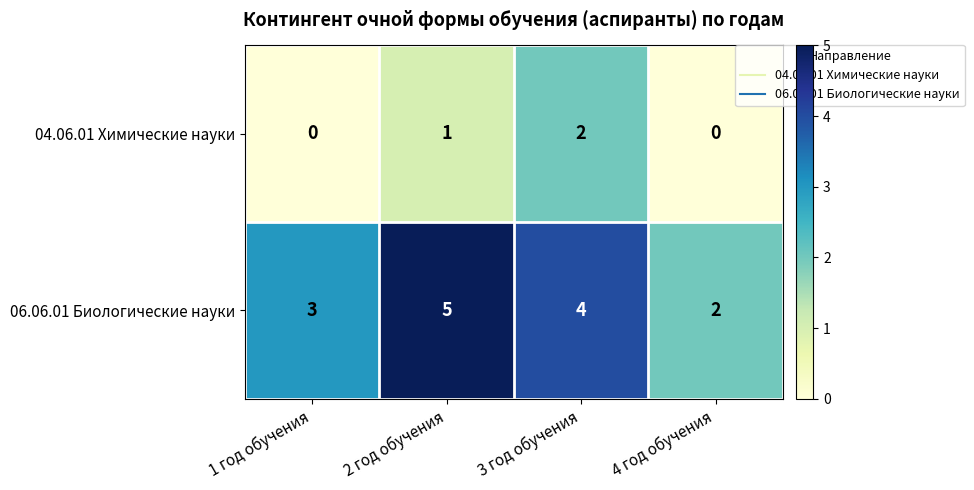

List the series in order of their peak value, lowest first.

04.06.01 Химические науки, 06.06.01 Биологические науки